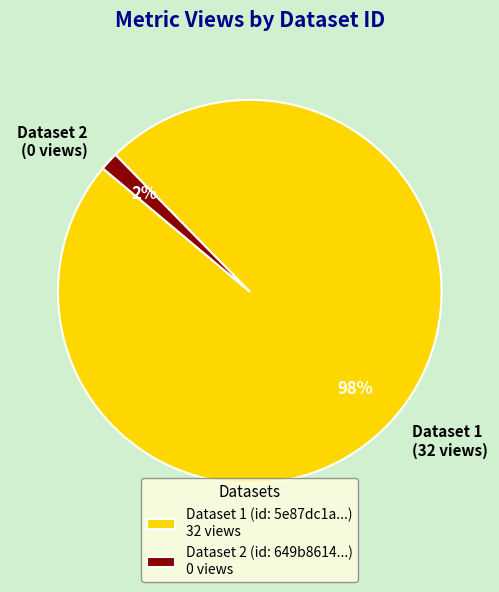

To the nearest percent, what is the average slice percentage?

50%